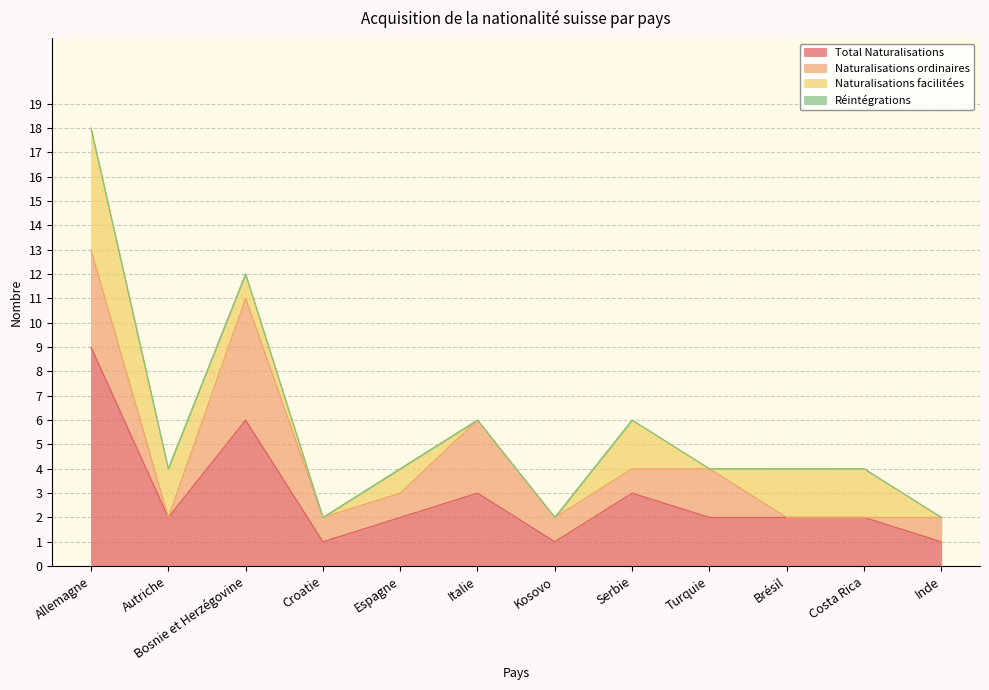

What is the label of the 9th point from the right?

Croatie